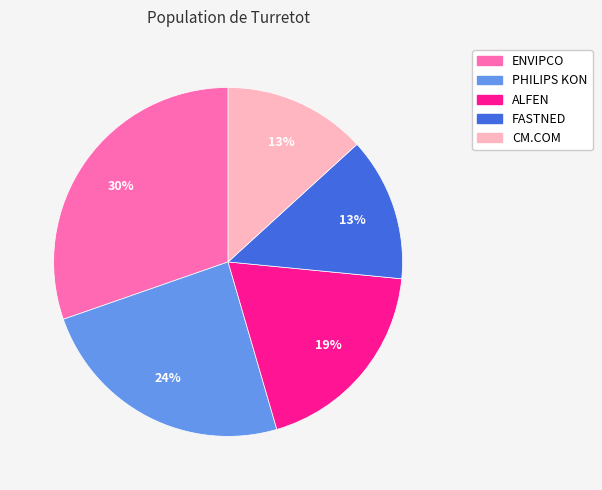

Do ALFEN and ENVIPCO together represent more than half of the pie?

No